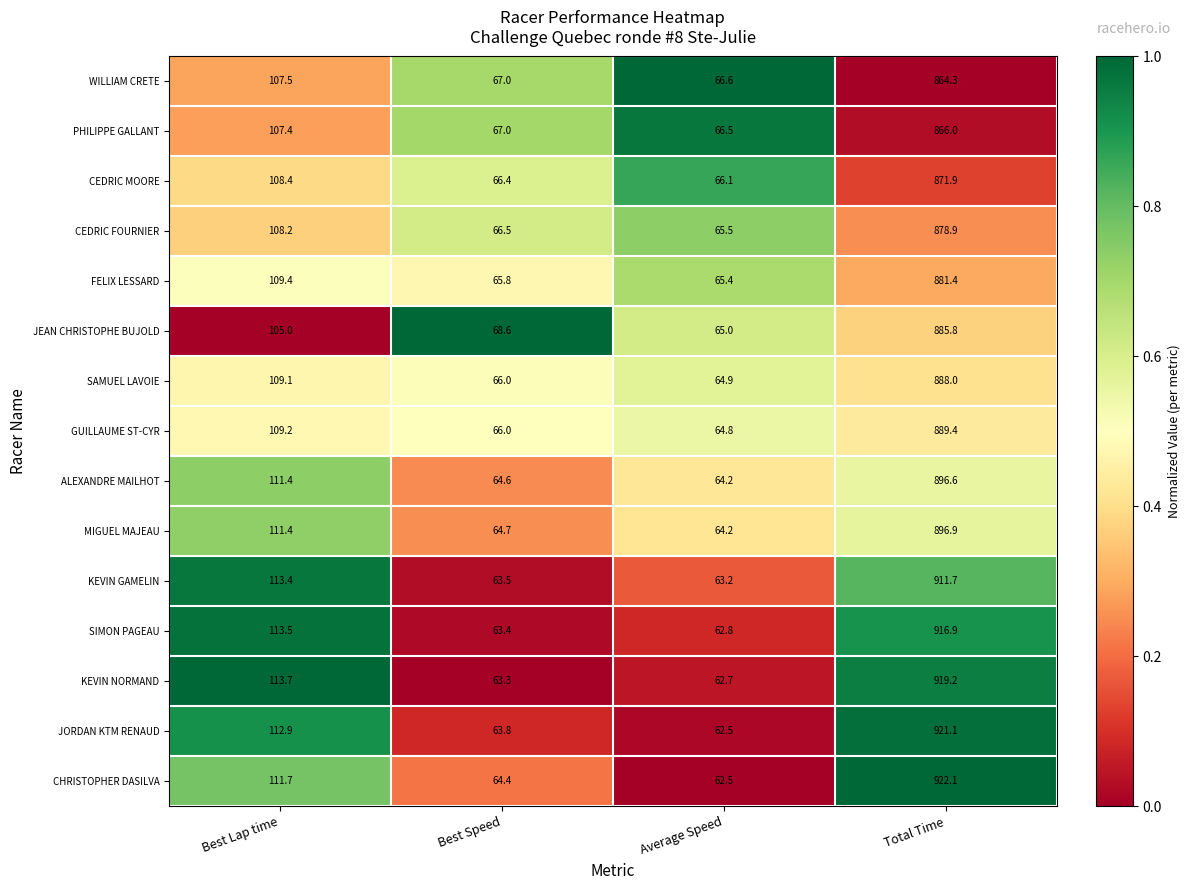

What is the average value of the JORDAN KTM RENAUD series?

290.1